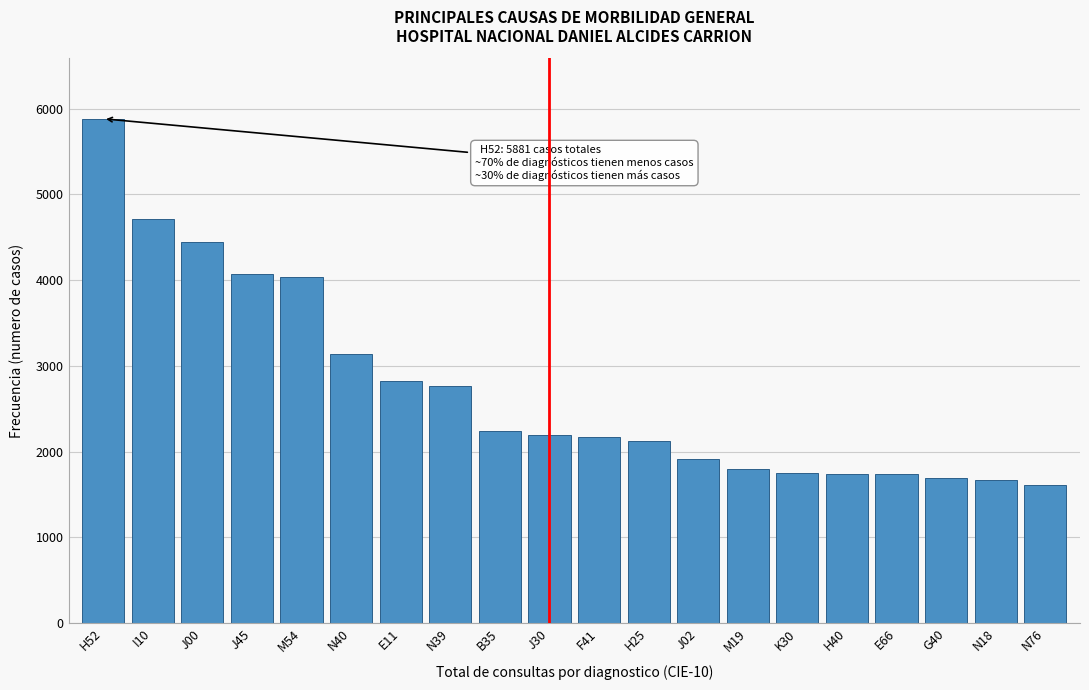

The value at N39 is 4407. True or false?

False